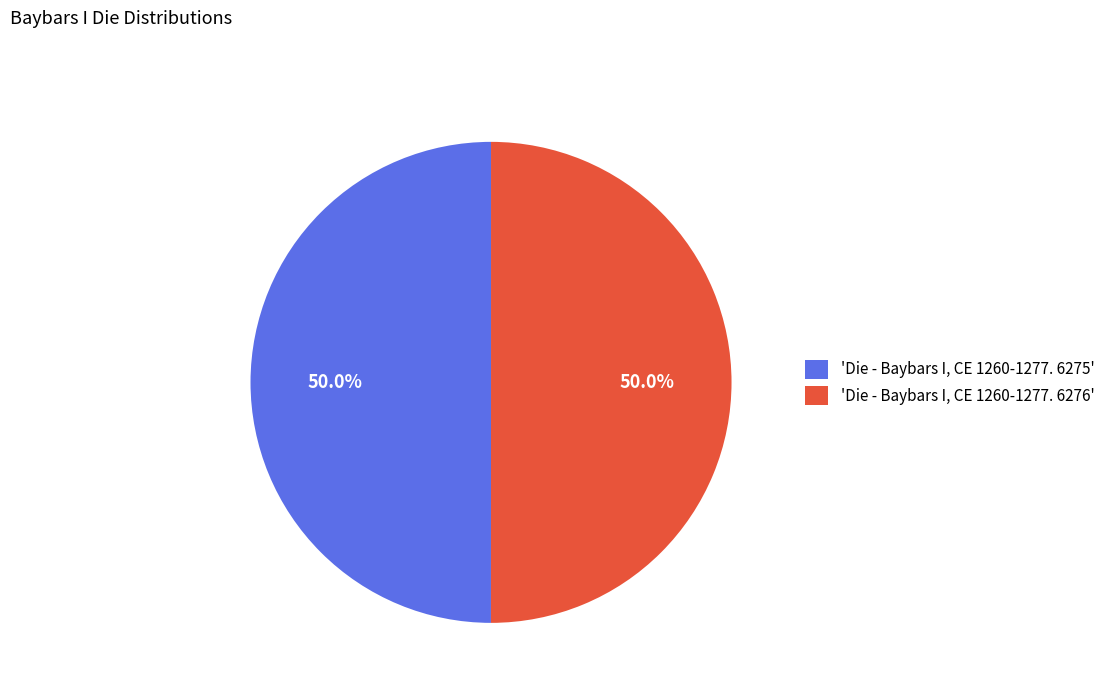

How many segments does this pie chart have?

2